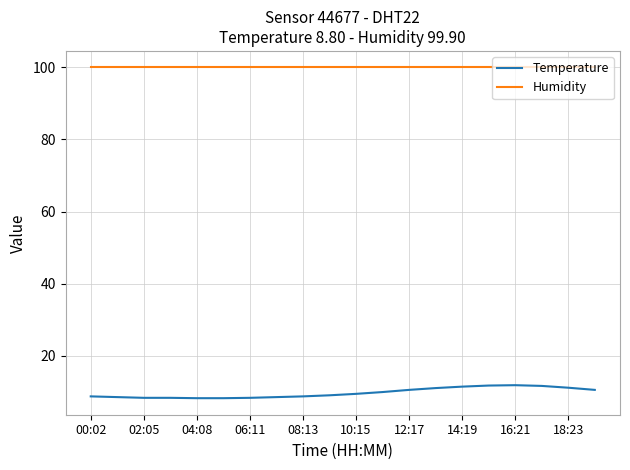

What is the greatest value displayed?

99.9